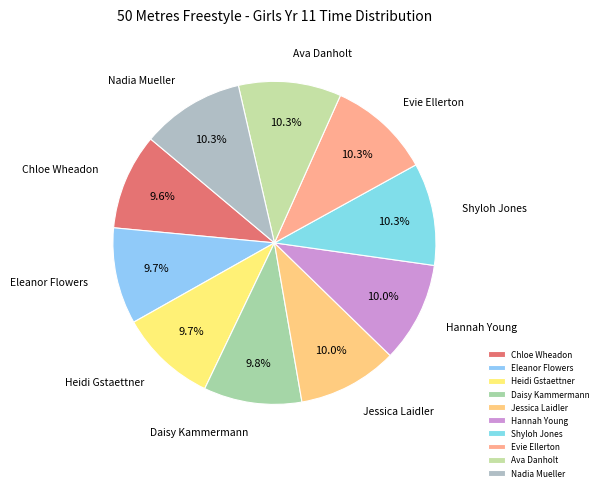

Do Daisy Kammermann and Evie Ellerton together represent more than half of the pie?

No